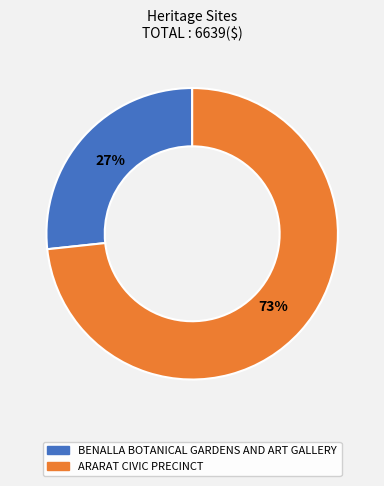

Do ARARAT CIVIC PRECINCT and BENALLA BOTANICAL GARDENS AND ART GALLERY together represent more than half of the pie?

Yes